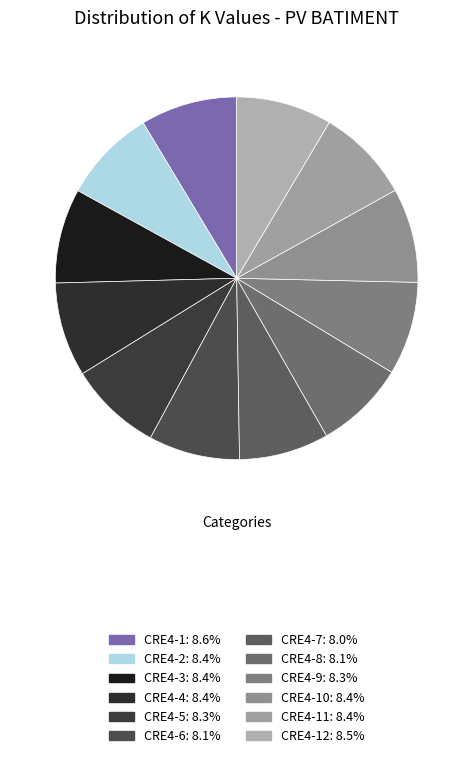

Which slice is the largest?

CRE4-1